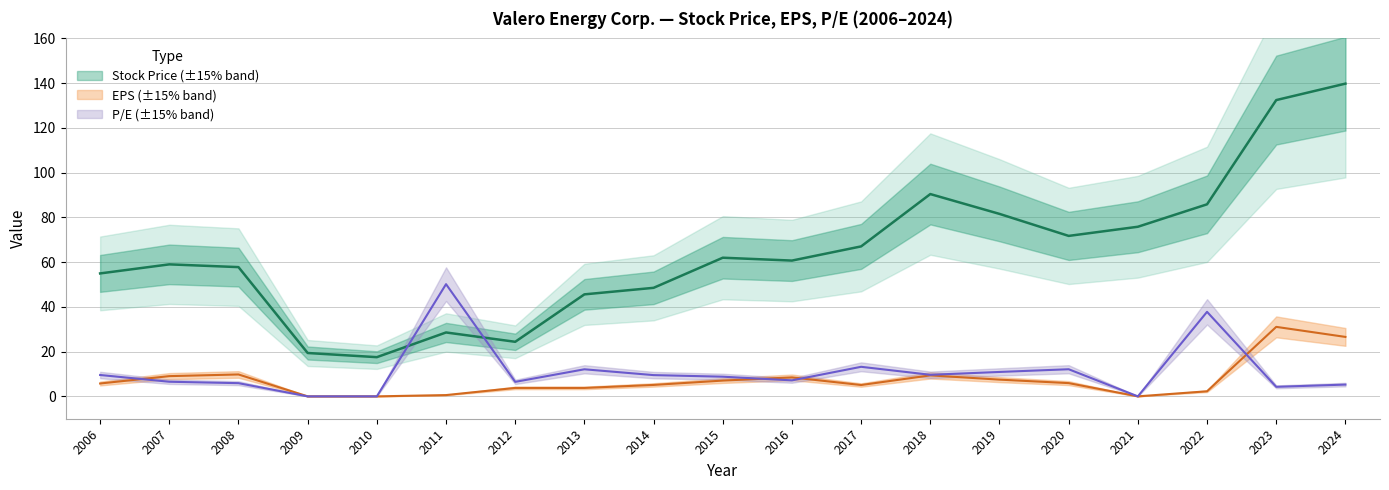

How many data points in P/E are above 8?

10